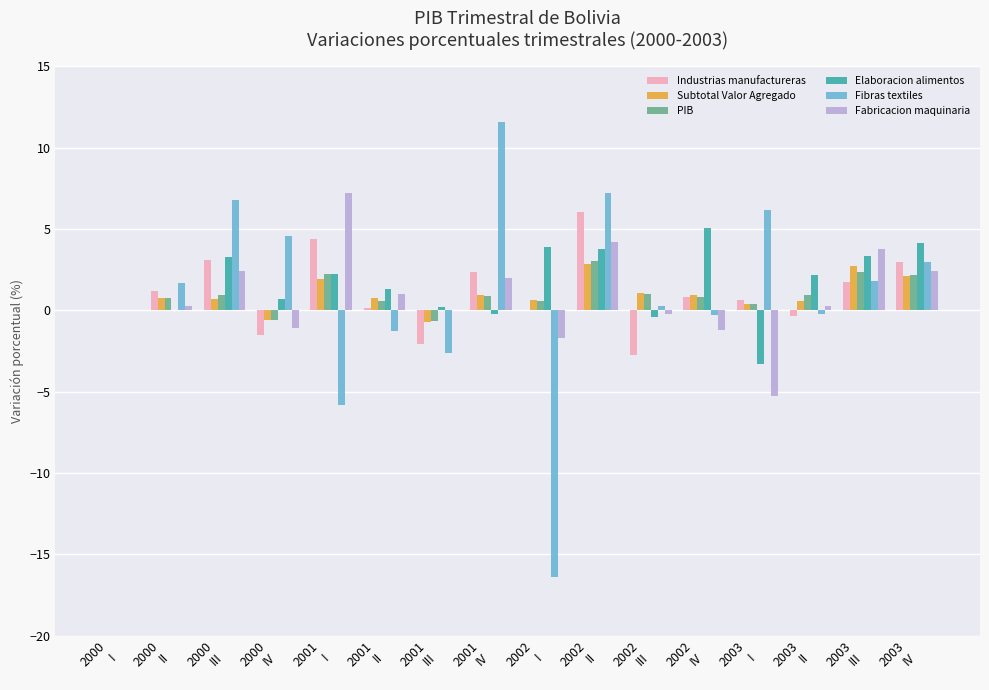

Count the number of data series in this chart.

6